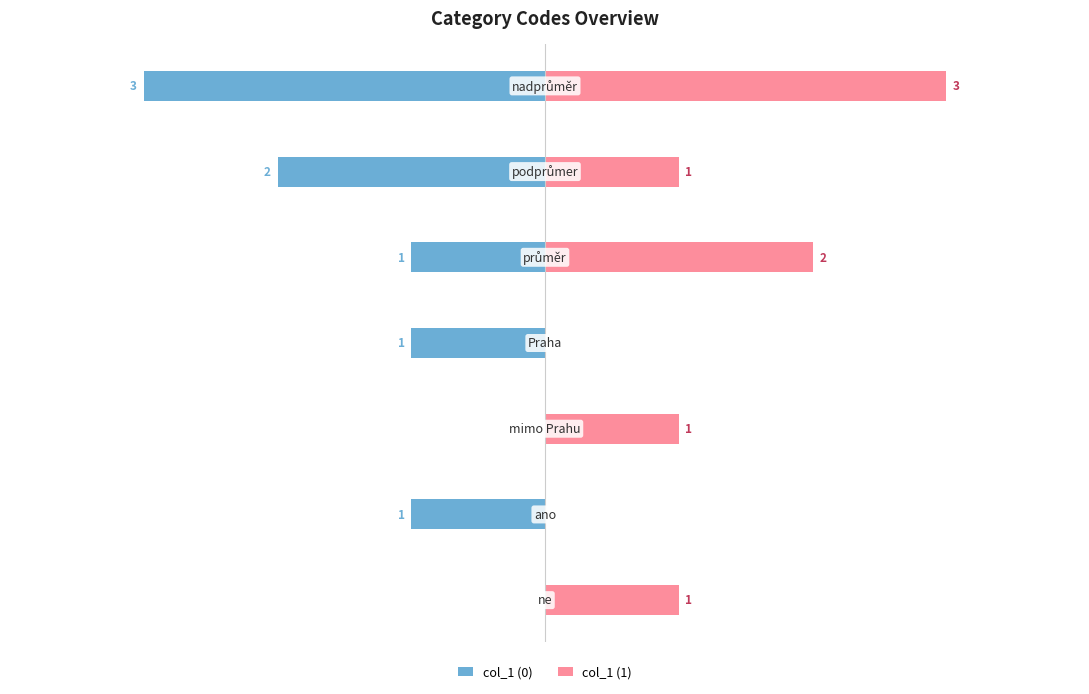

List the series in order of their overall mean, lowest first.

col_1 (0), col_1 (1)